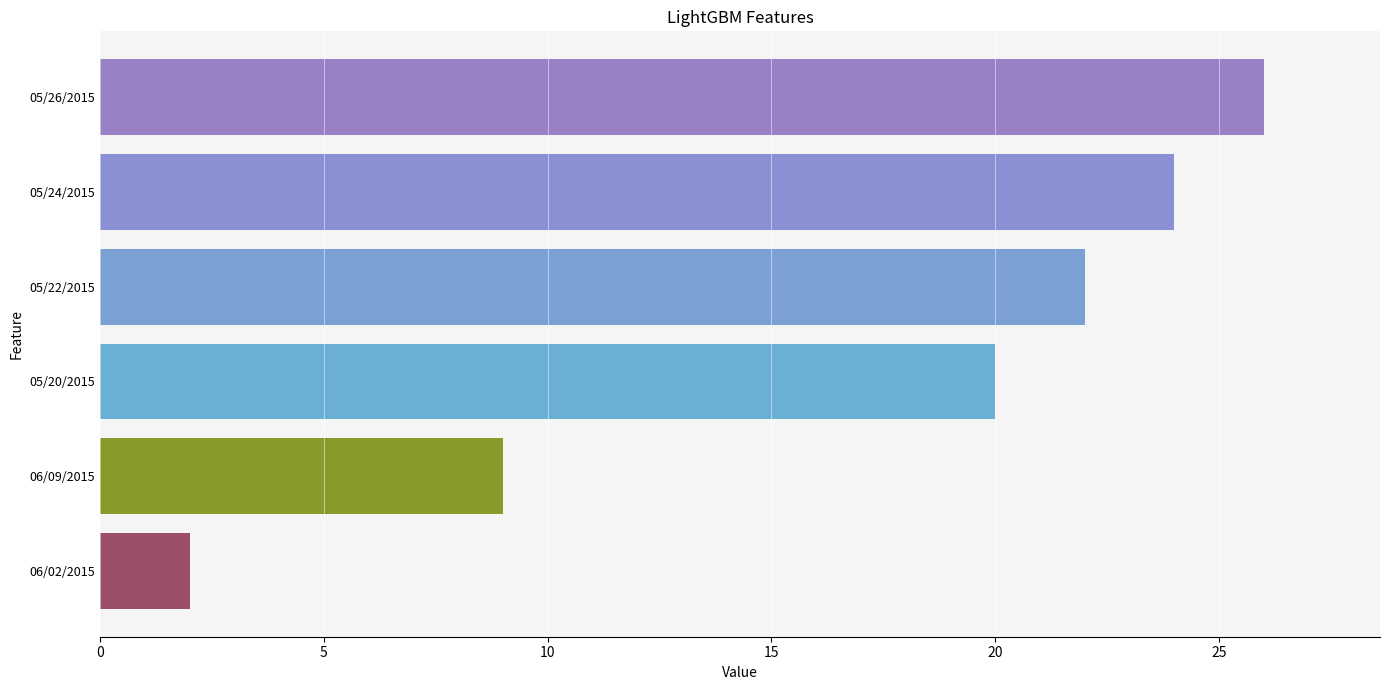

Is it true that the value at 05/20/2015 is 20?

True